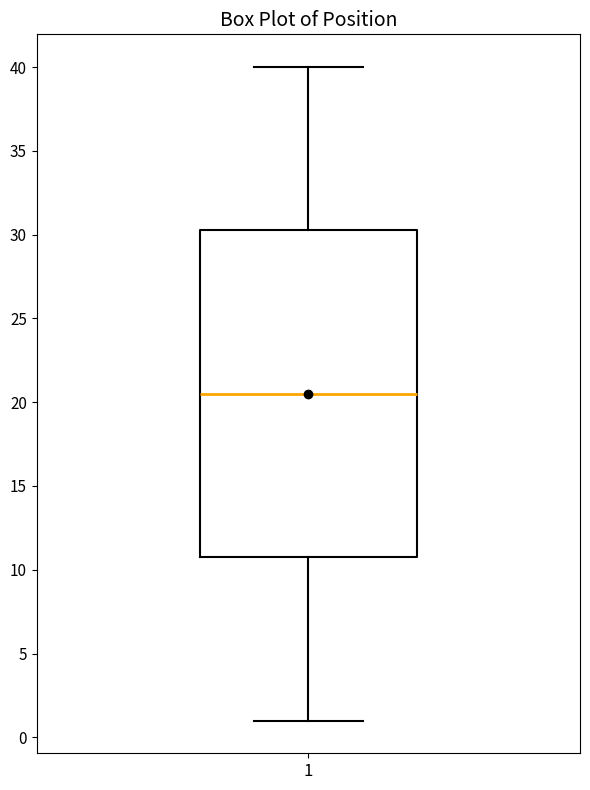

Where does the median line of the box at x = 1 sit on the y-axis? The values are not printed on the chart, so give them approximately, as read against the axis.

20.5